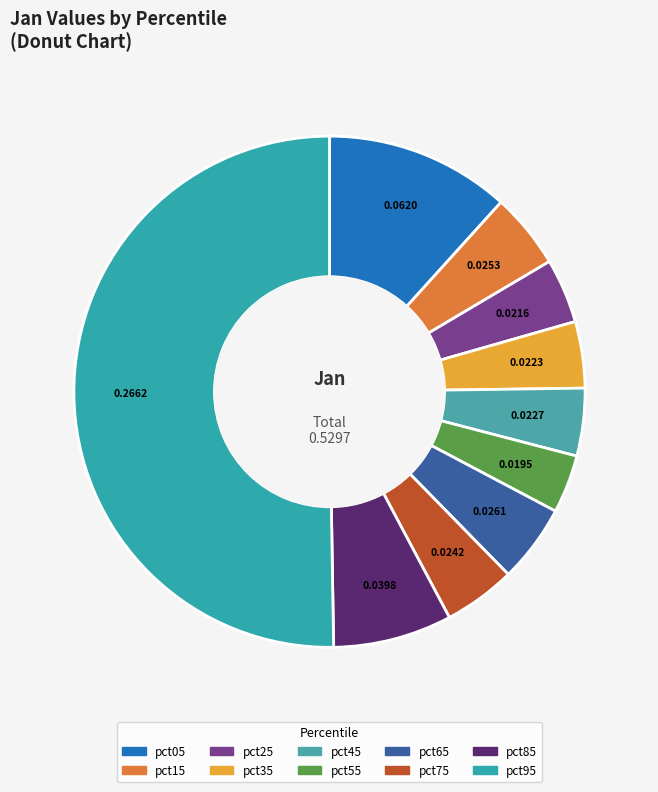

Which slice is the largest?

pct95